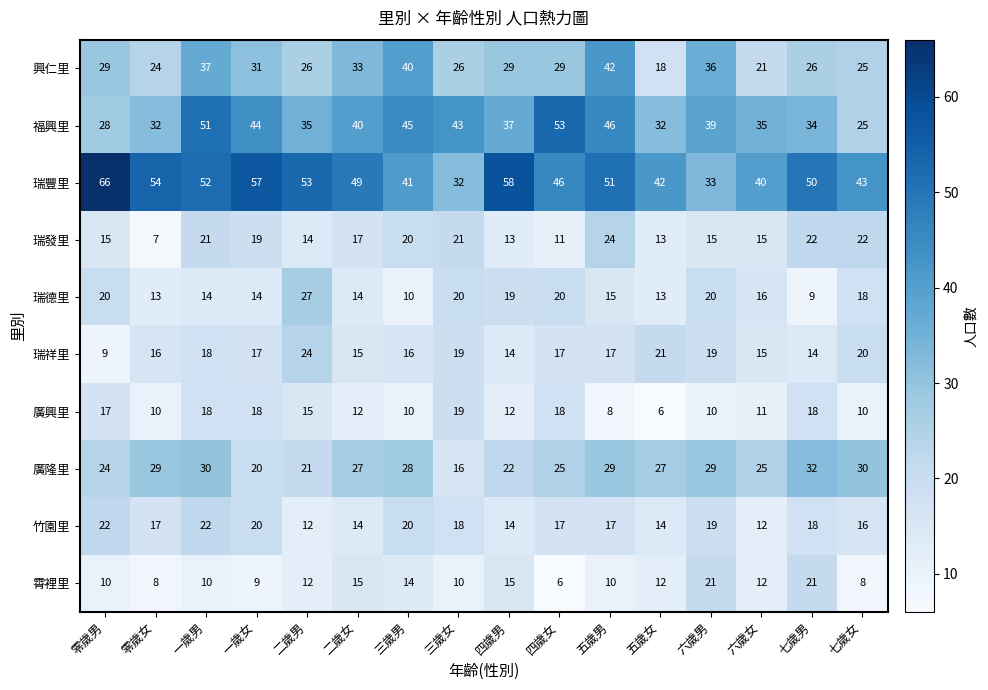

What value does the 福興里 series have at 七歲男?

34